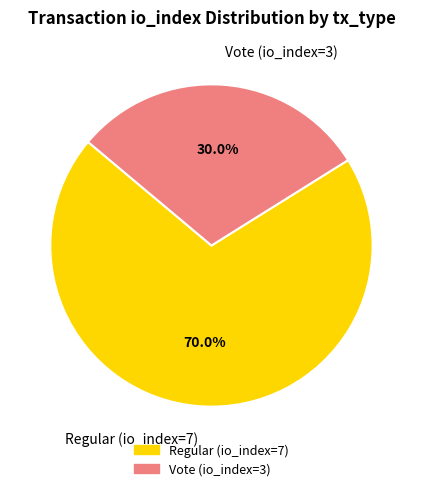

How much of the chart is everything except Vote (io_index=3)?

70.0%